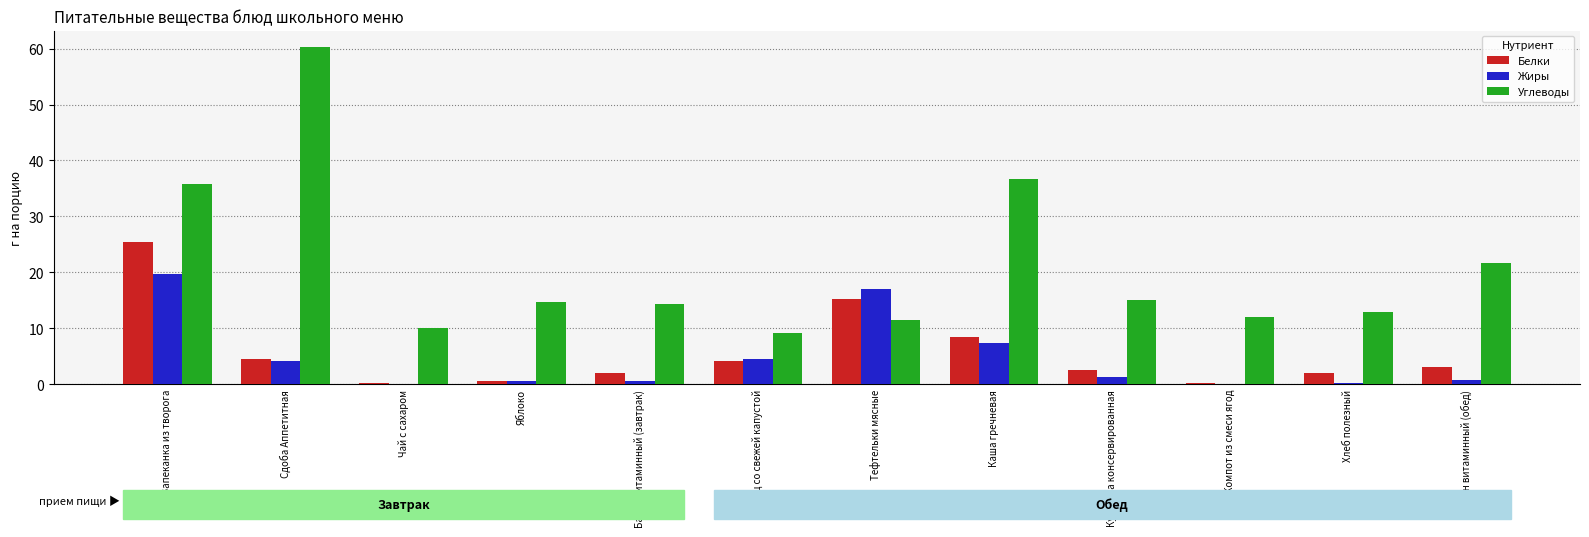

Which category has the highest value in the Углеводы series?

Сдоба Аппетитная